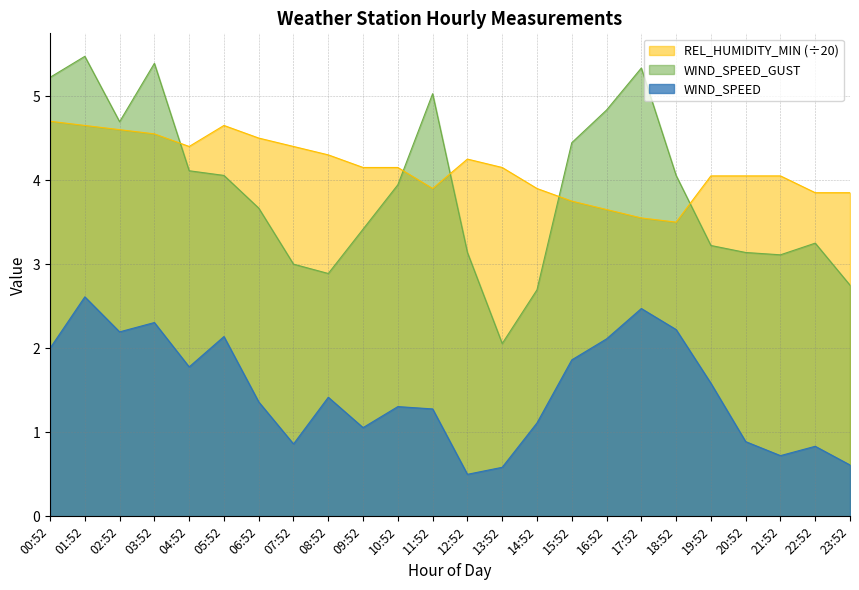

At how many categories does at least one series exceed 3?

24